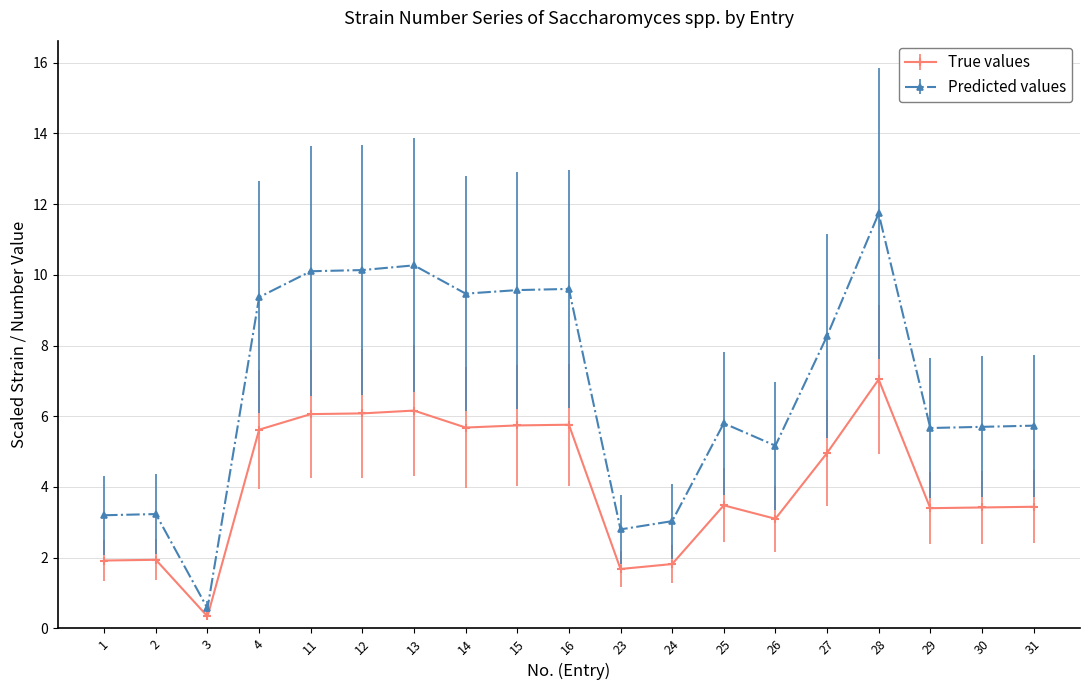

Read the Predicted values value at 29.

5.7